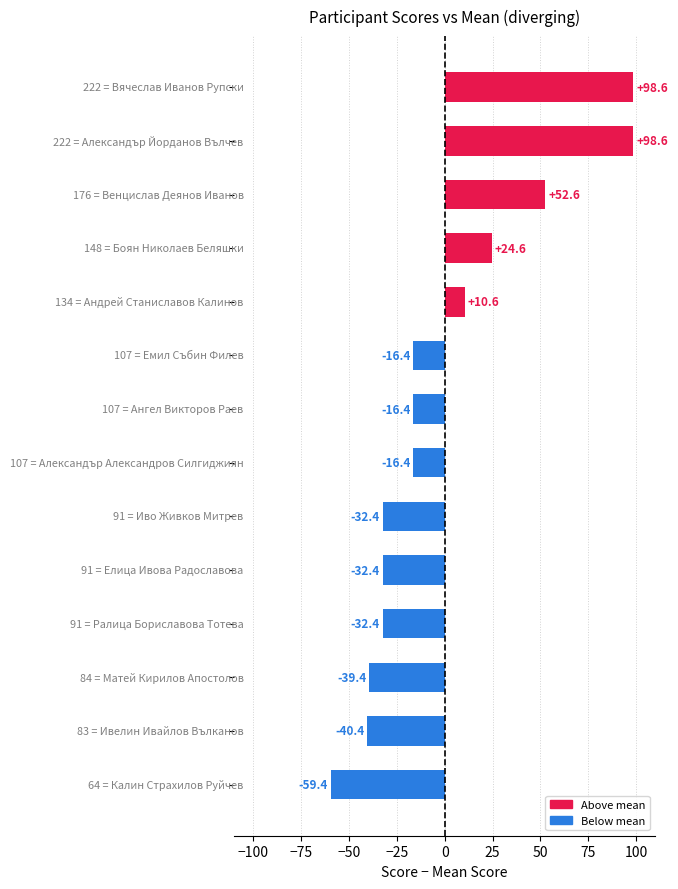

Does the chart contain any negative values?

Yes